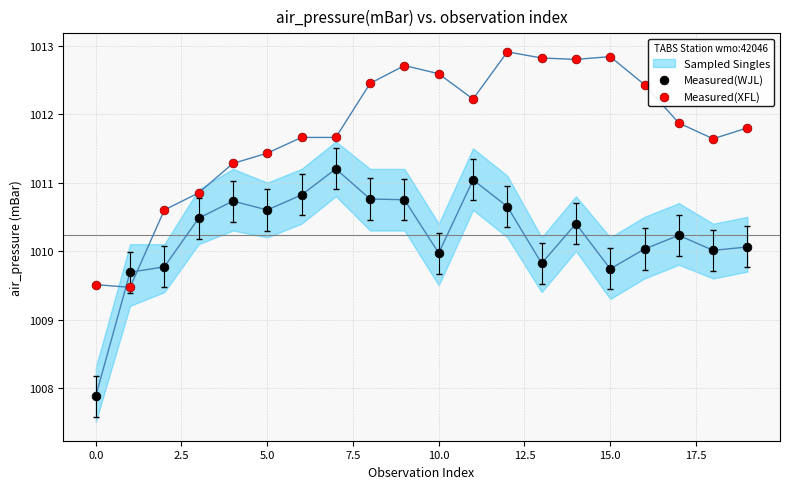

Which series reaches the minimum Y coordinate?

Measured(WJL)